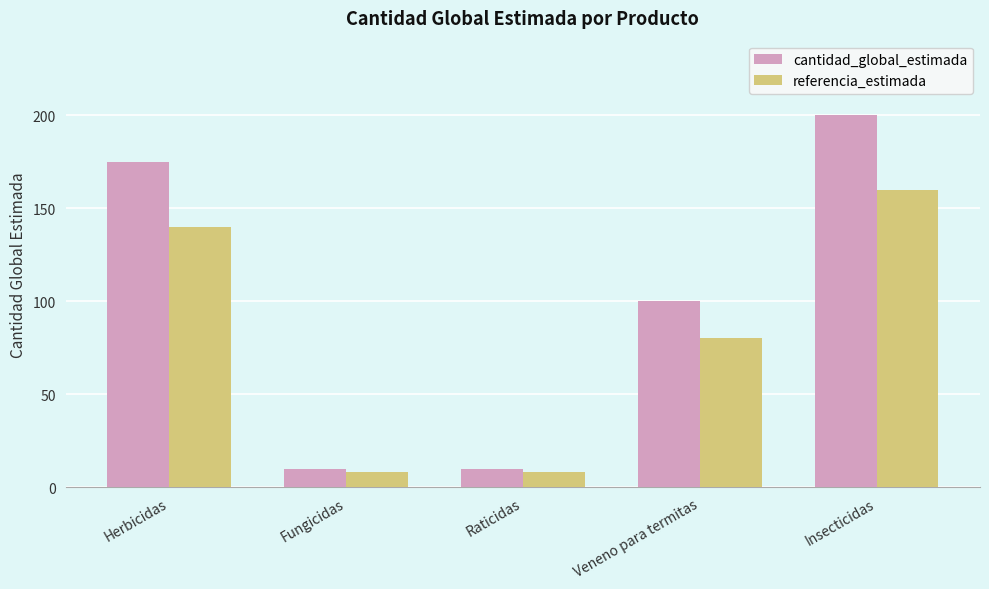

Which series has the largest range (max minus min)?

cantidad_global_estimada